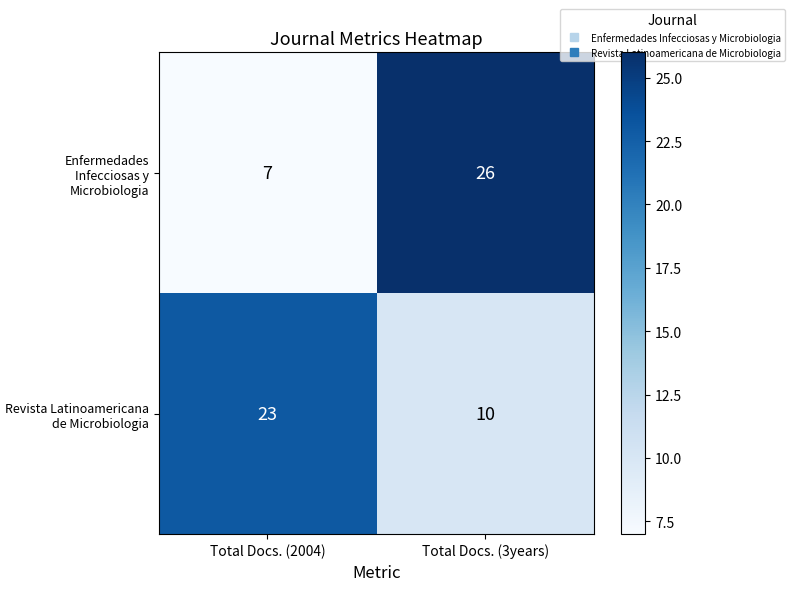

How many data points in Revista Latinoamericana de Microbiologia are less than 23?

1